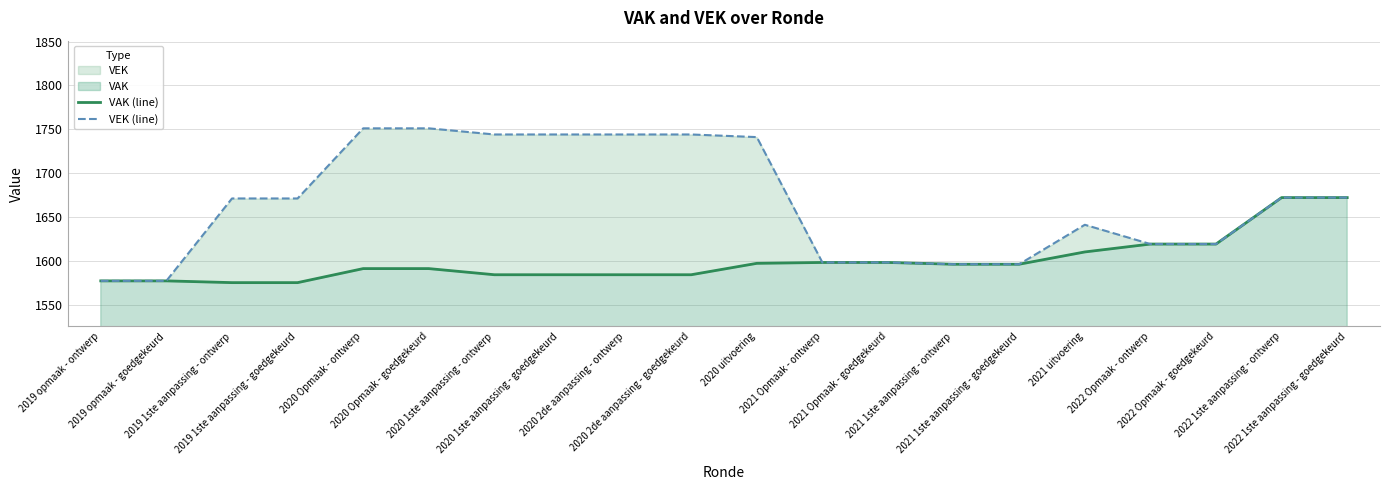

Which label corresponds to the smallest value in the chart?

2019 1ste aanpassing - ontwerp